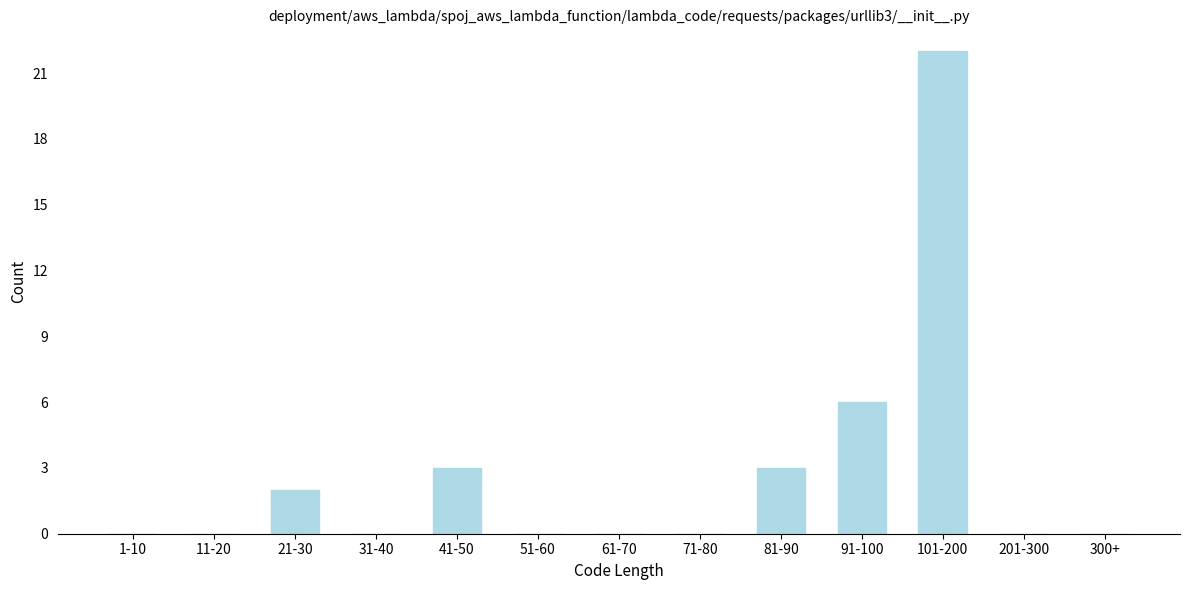

Reading left to right, list all the values displayed in this chart.

1-10=0	11-20=0	21-30=2	31-40=0	41-50=3	51-60=0	61-70=0	71-80=0	81-90=3	91-100=6	101-200=22	201-300=0	300+=0